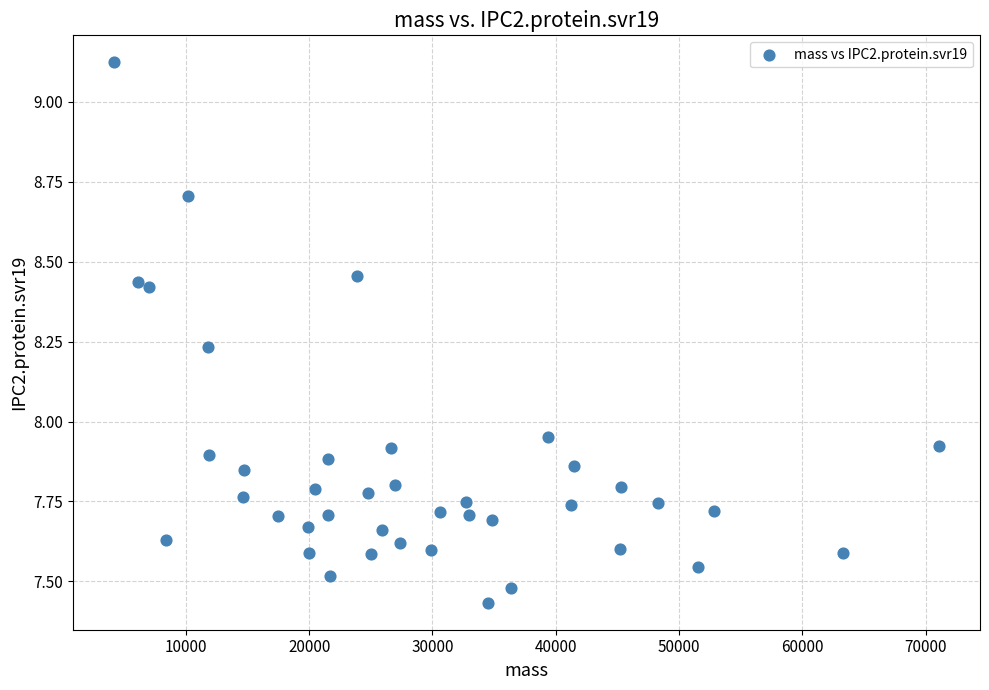

What is the range of X values (max minus min)?

66875.6